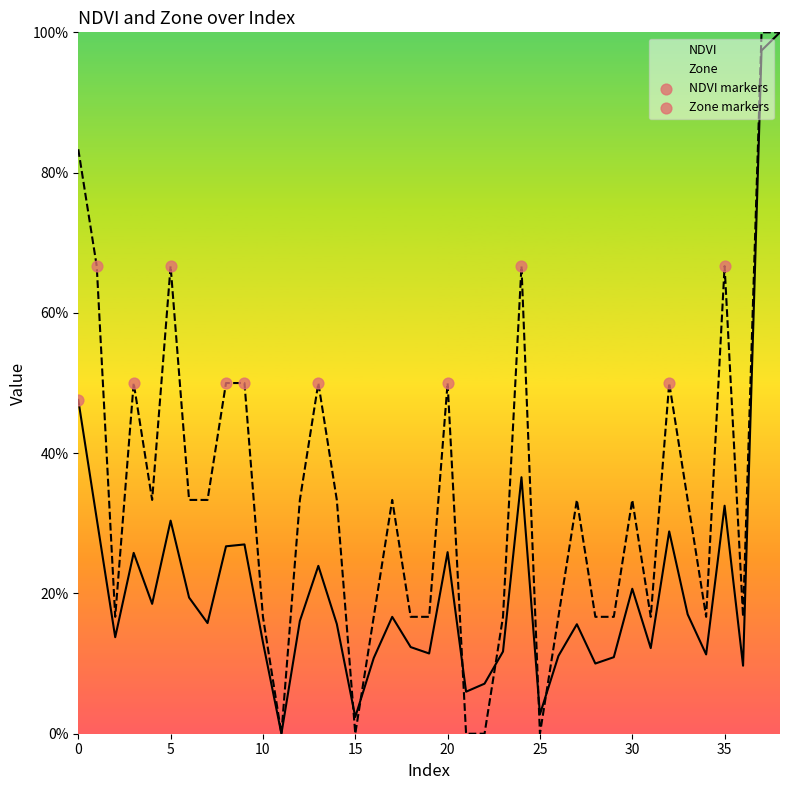

Which series has the largest total across all categories?

Zone